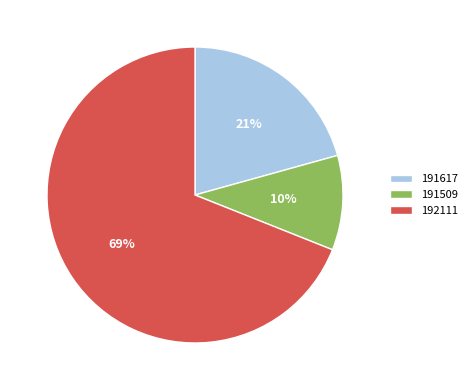

True or false: 192111 accounts for 69% of the total.

True